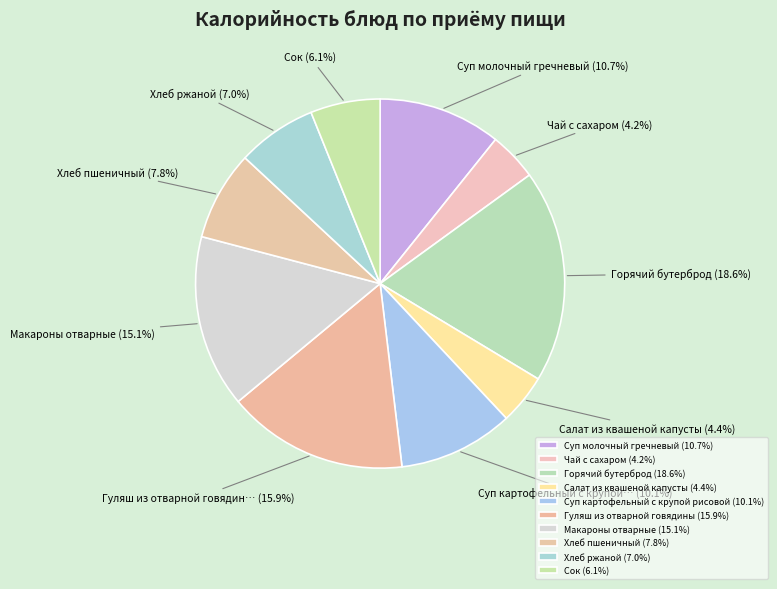

How many slices are in this pie chart?

10